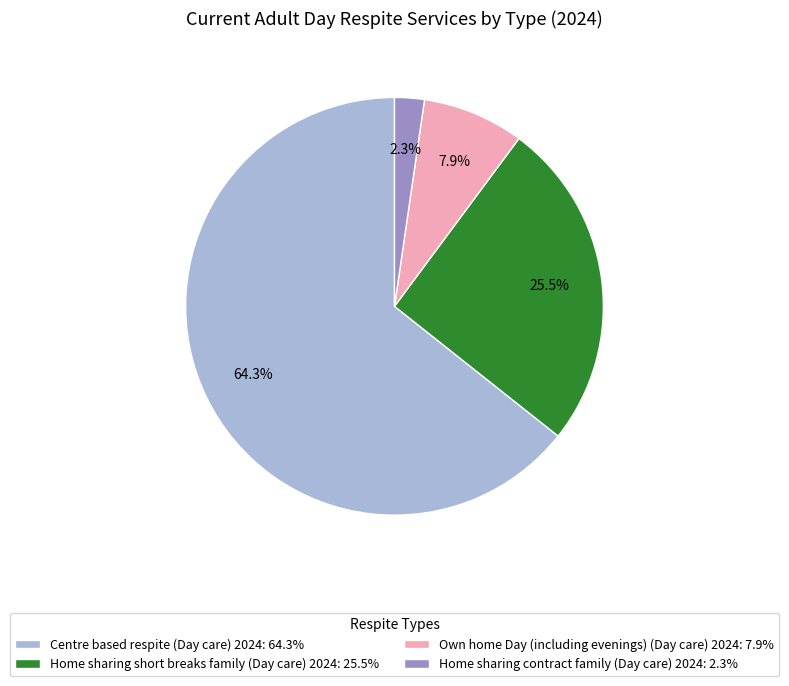

To the nearest percent, what is the difference between the largest and smallest slice percentages?

62%